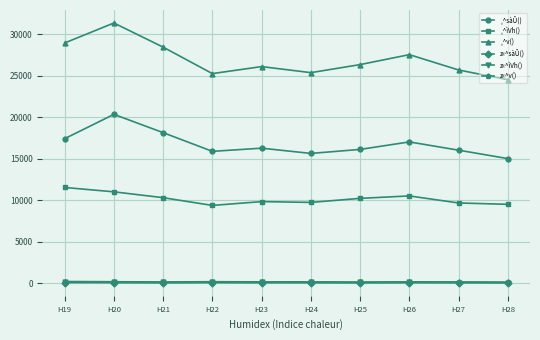

True or false: z«^ìVh() and ¸^ìVh() intersect in this chart.

False